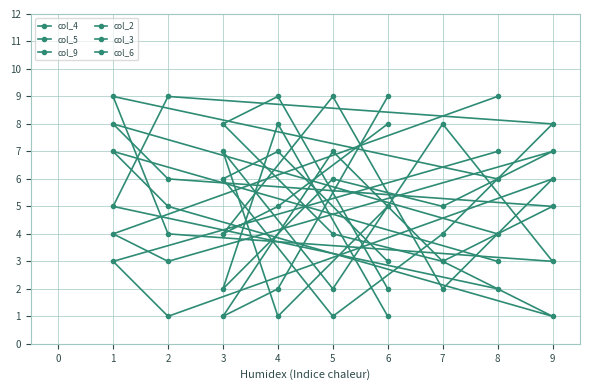

How many categories are shown in the chart?

9